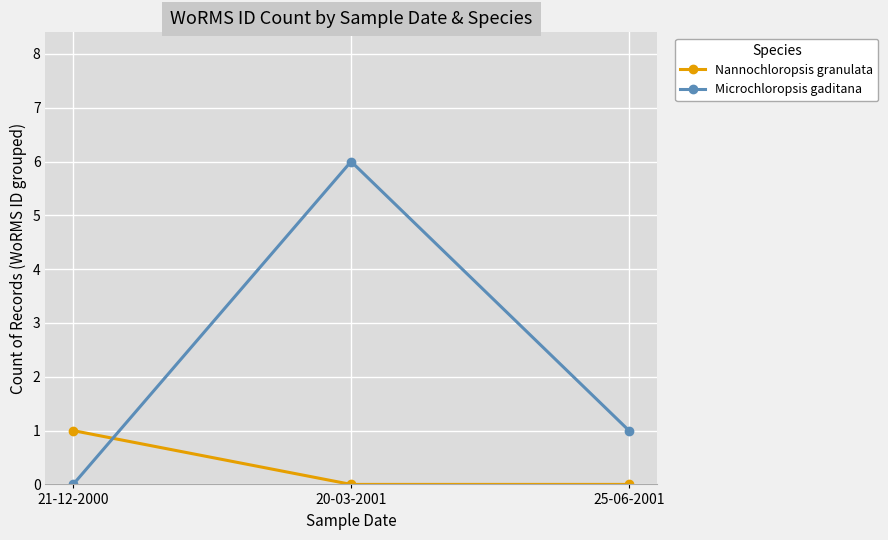

How many lines are shown in the chart?

2